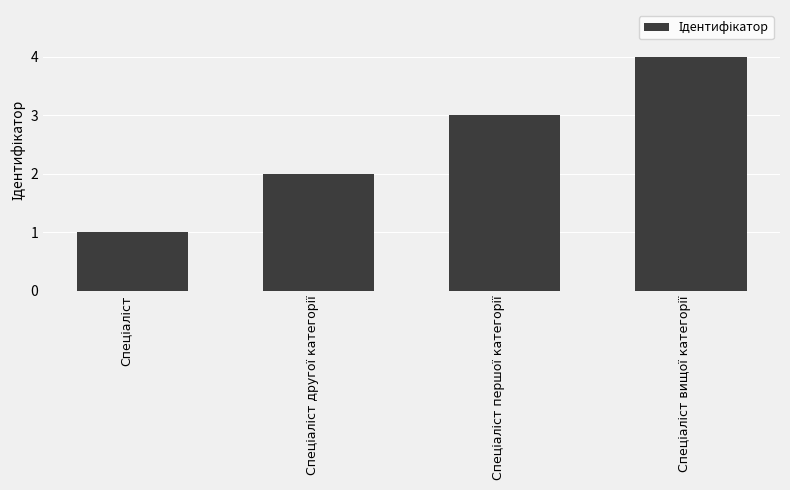

What is the difference between the maximum and minimum values?

3